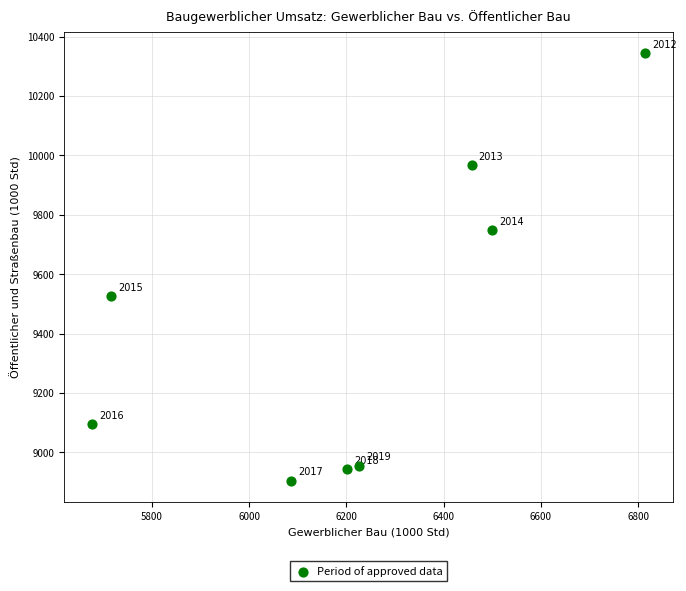

What Y value in the scatter plot is closest to 9624?

9525.3